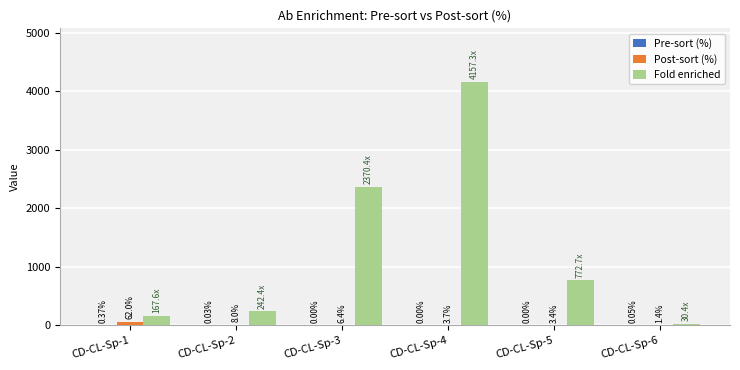

Between CD-CL-Sp-3 and CD-CL-Sp-6, which series saw the biggest shift?

Fold enriched